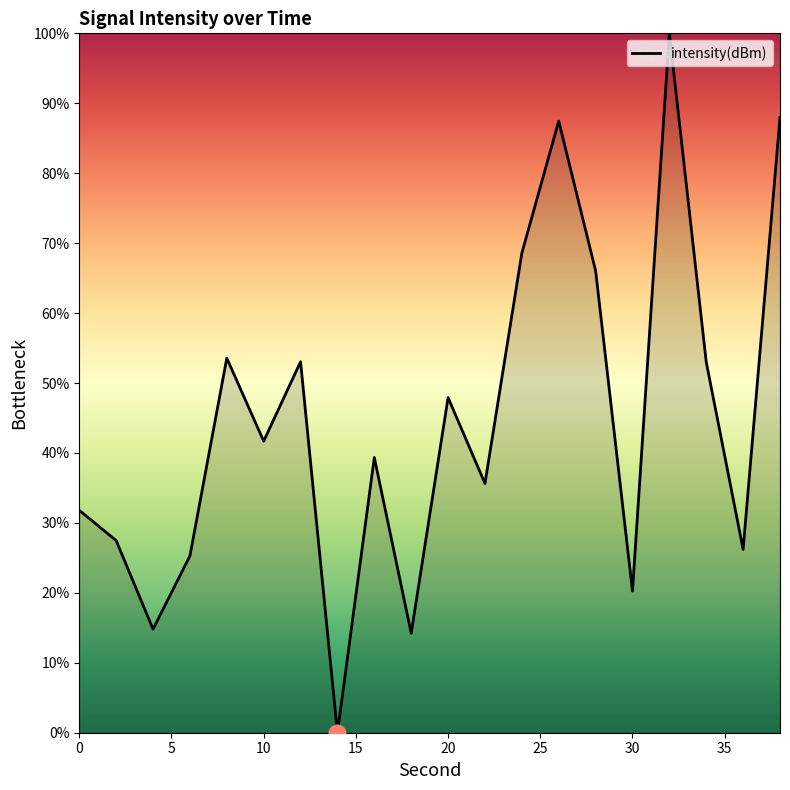

How many positive values are there?

19